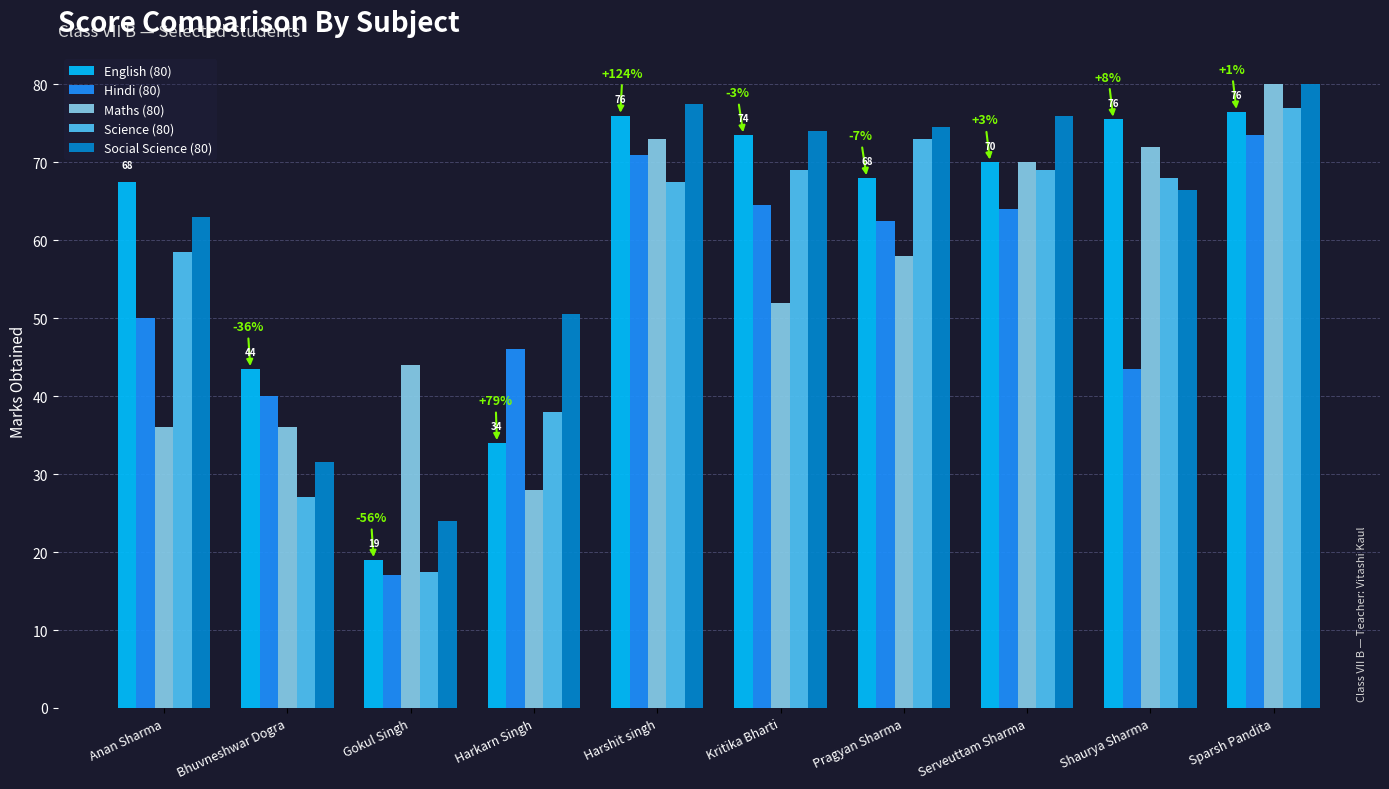

How many values in the Hindi (80) series exceed 62?

5